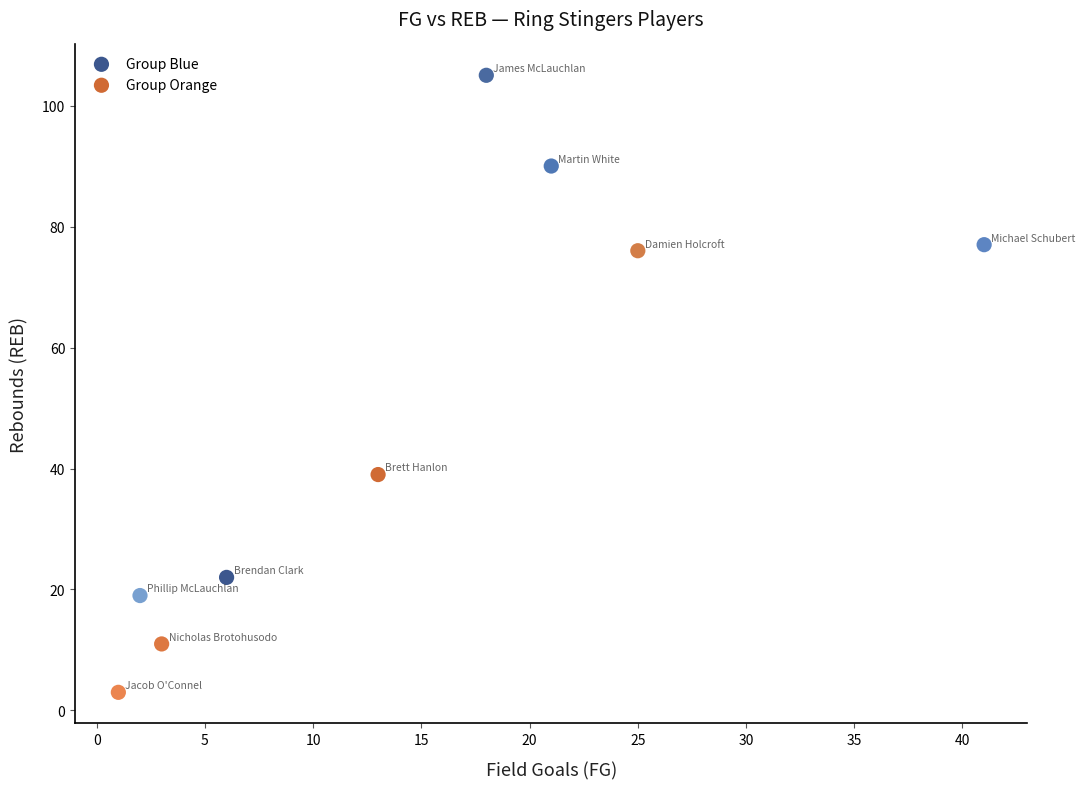

Which series has the widest spread of Y values?

Group Blue